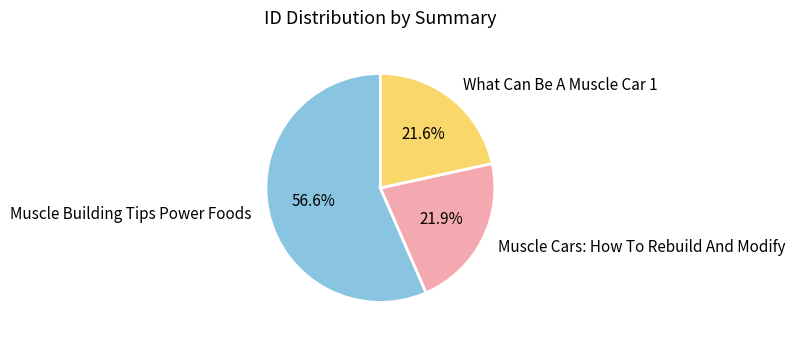

What percentage is the Muscle Building Tips Power Foods slice, to the nearest percent?

57%